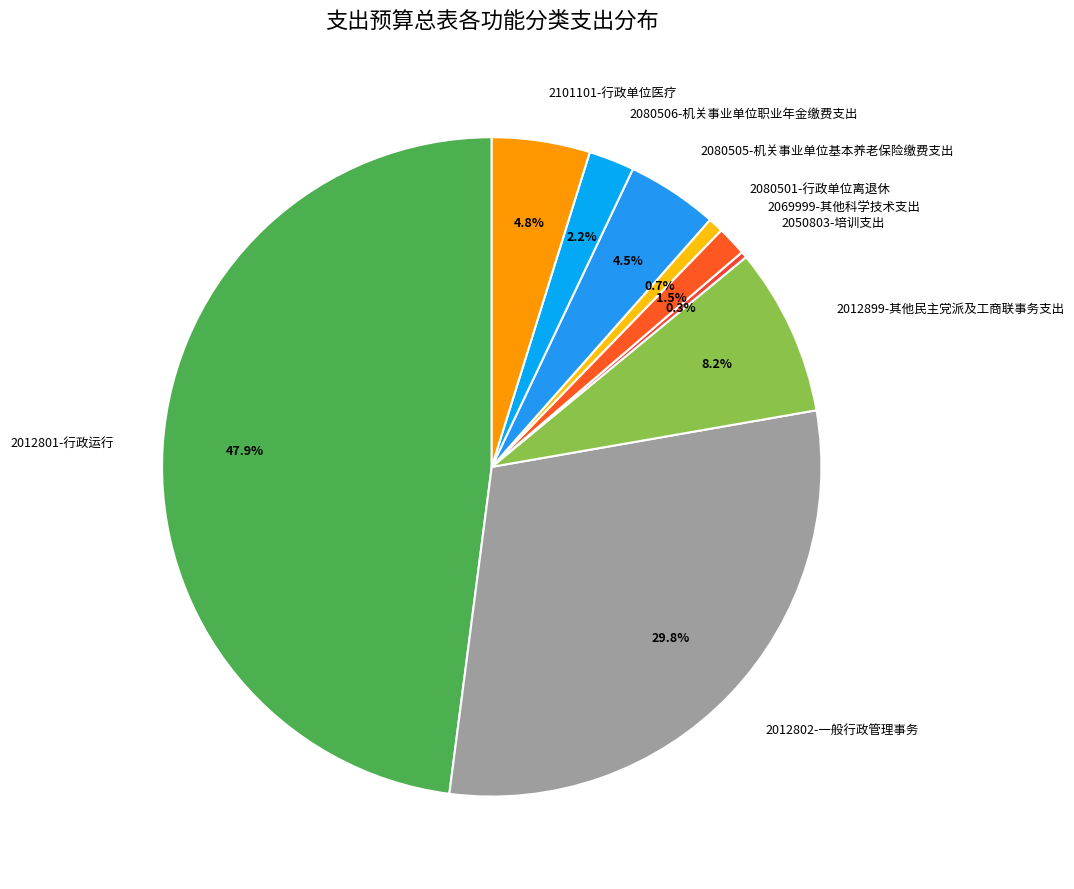

What is the largest slice in the pie chart?

2012801-行政运行